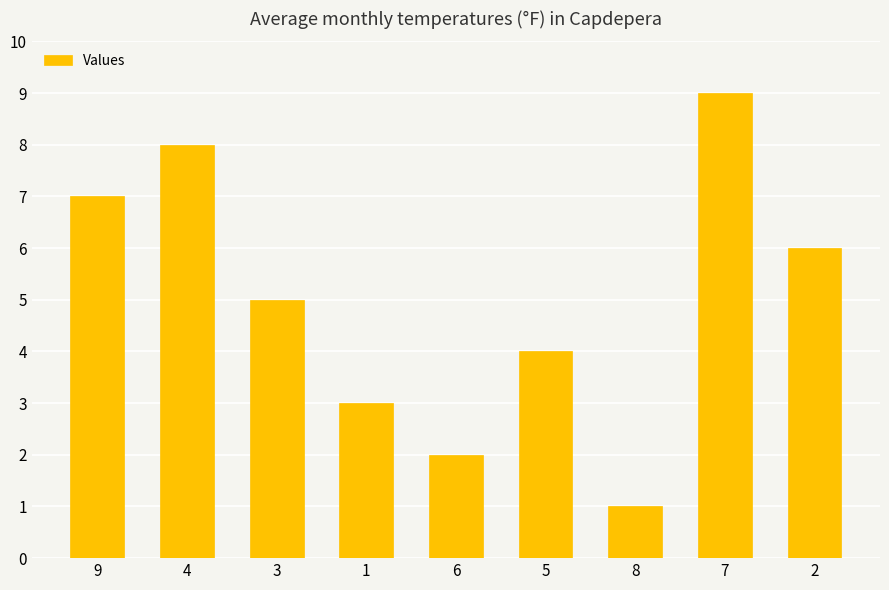

How many bars are there in total?

9